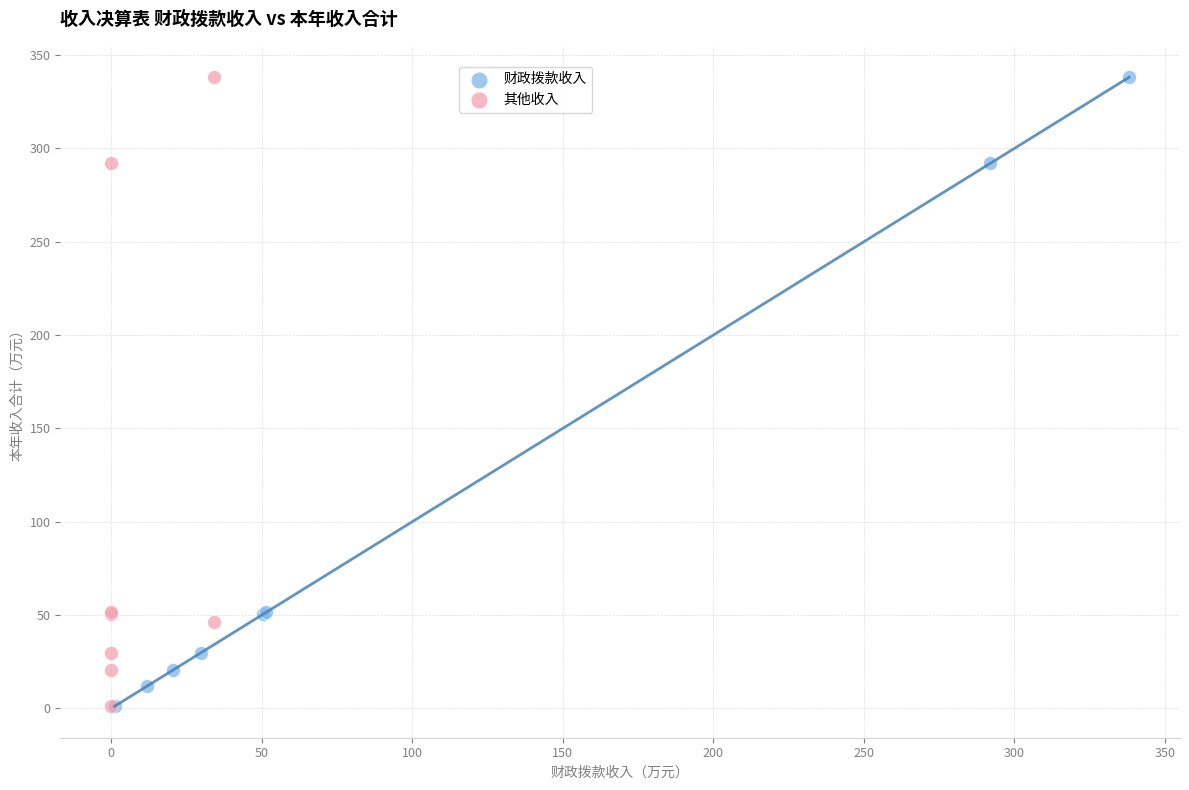

What are all the series names shown in the legend?

财政拨款收入, 其他收入